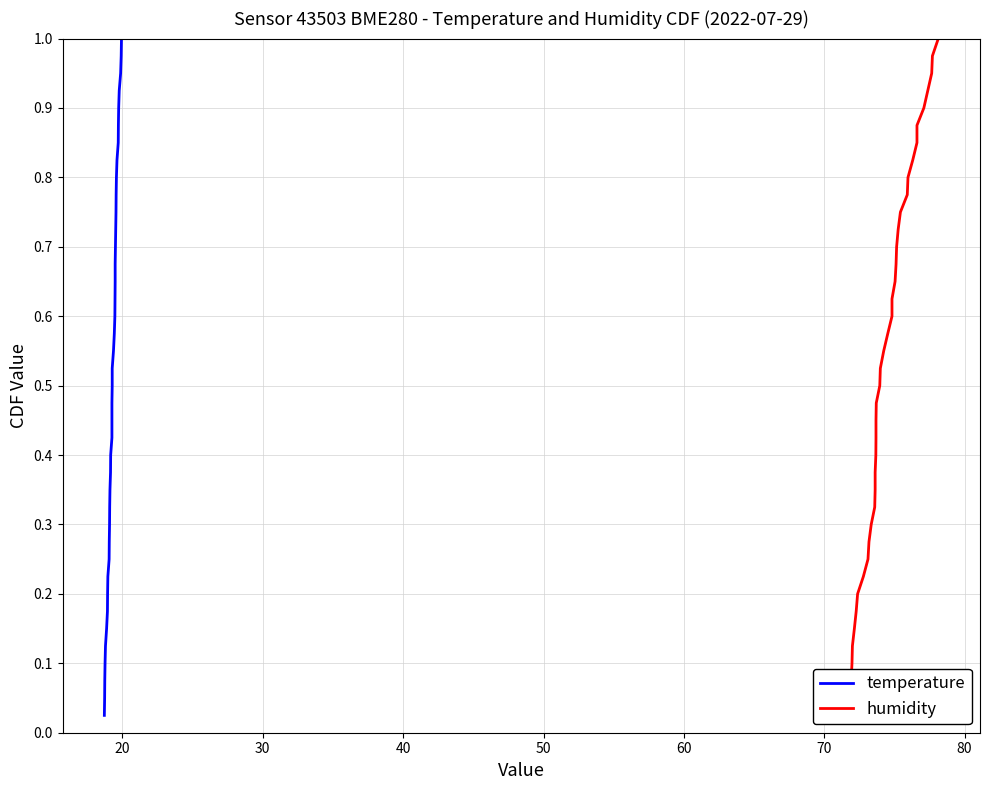

What is the difference between the maximum and minimum values in the humidity series?

1.0